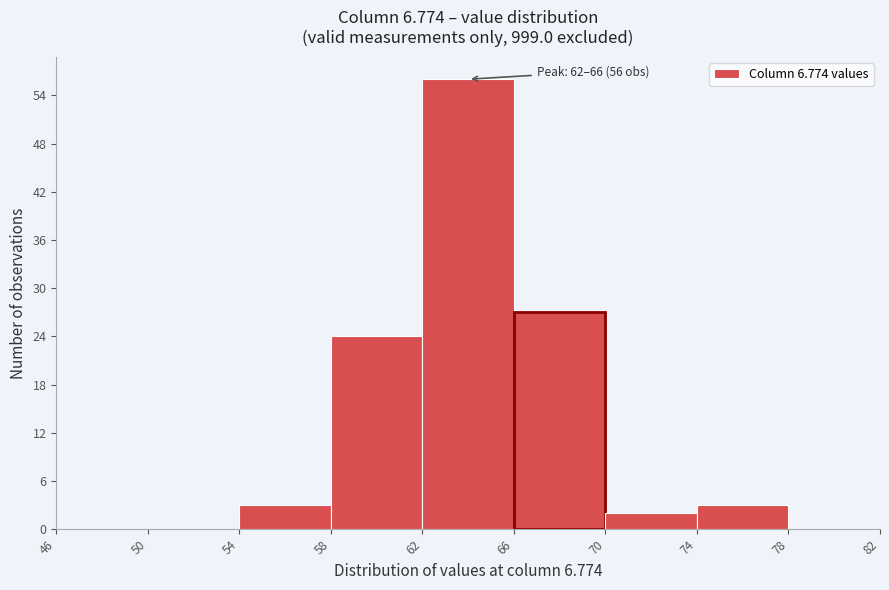

Which range on the x-axis has the tallest bar?

62 to 66